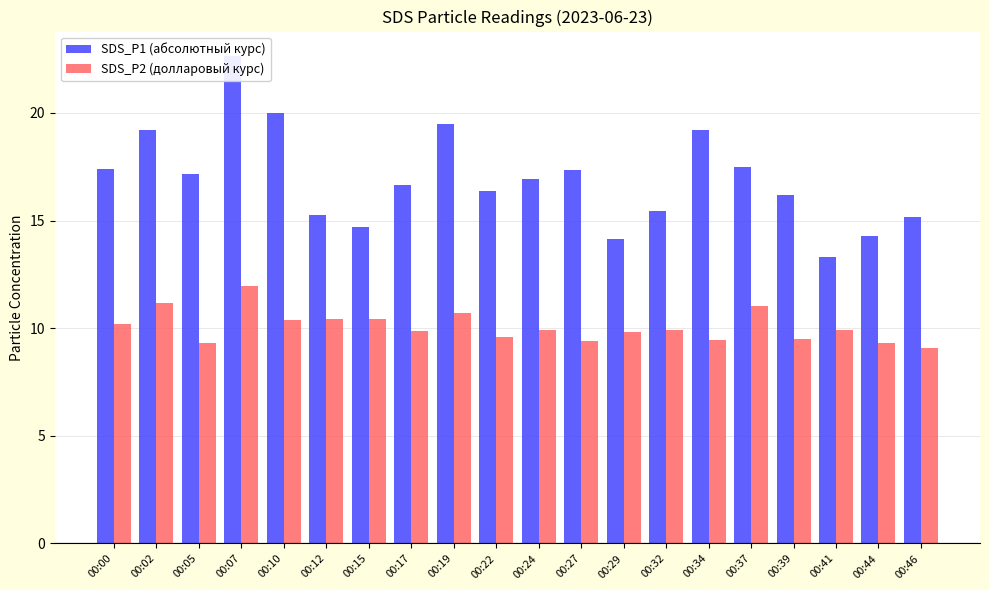

Count the number of categories in the chart.

20